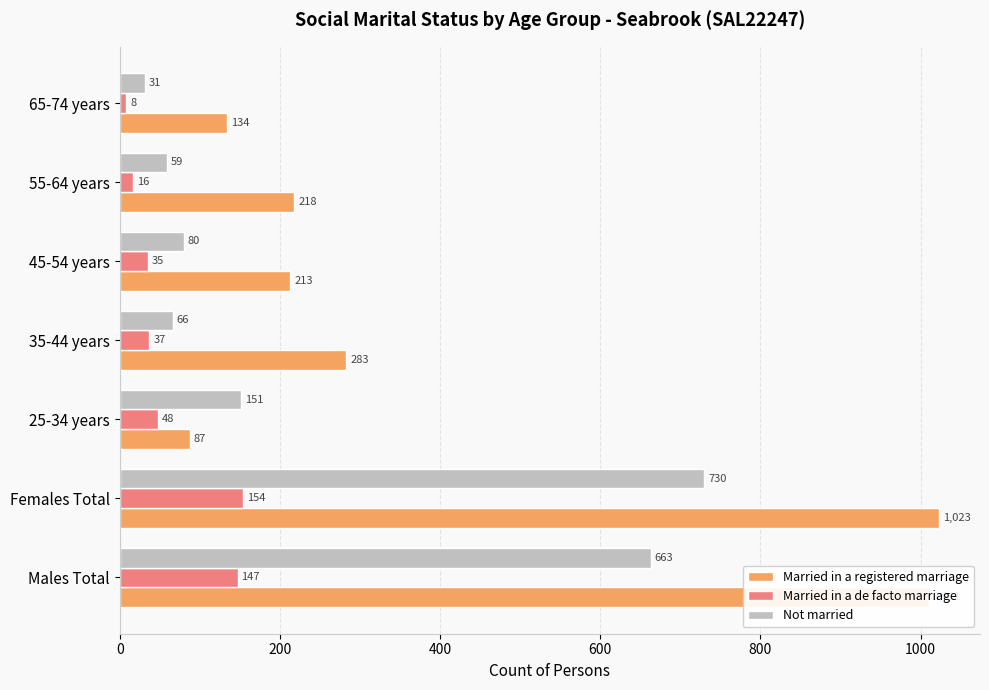

The value of Not married at 65-74 years is 31. True or false?

True